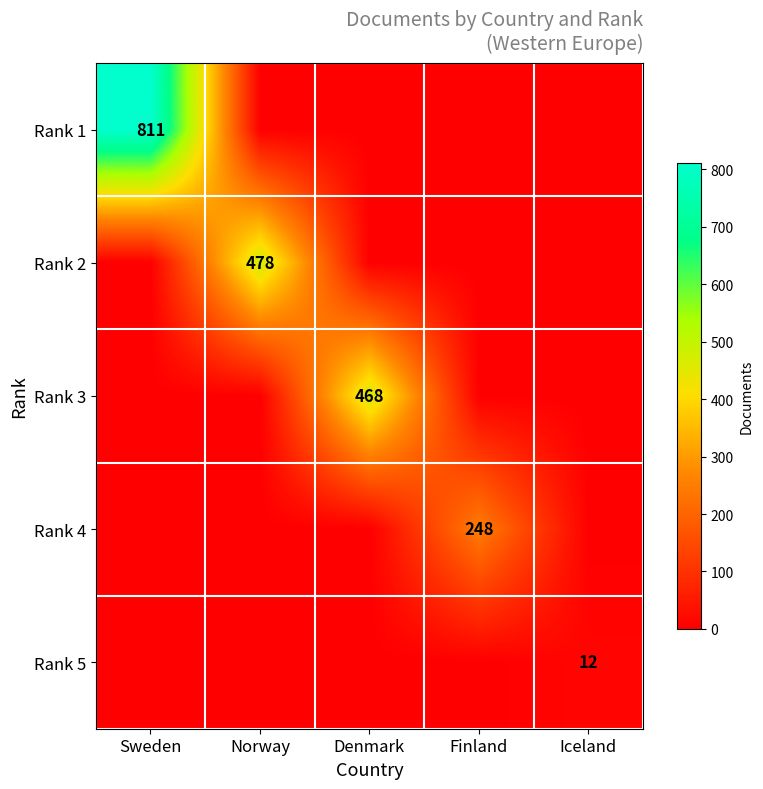

Is it true that Rank 4 equals 115 at Finland?

False